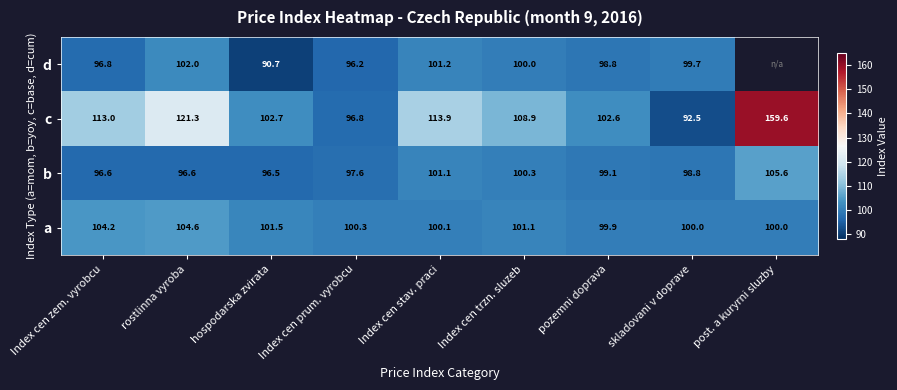

What is the spread (max minus min) of values at post. a kuryrni sluzby?

59.6